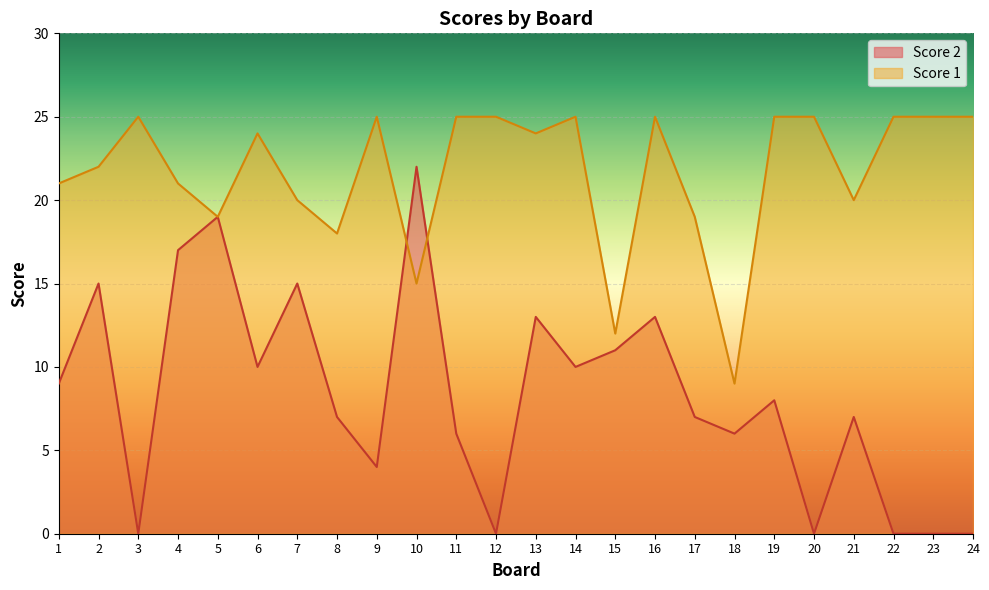

What is the value of the Score 1 point at the 17th from the left?

19